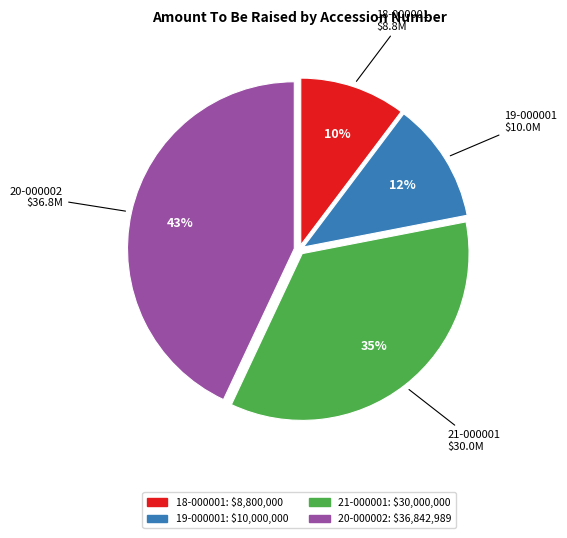

To the nearest percent, what is the difference between the largest and smallest slice percentages?

33%